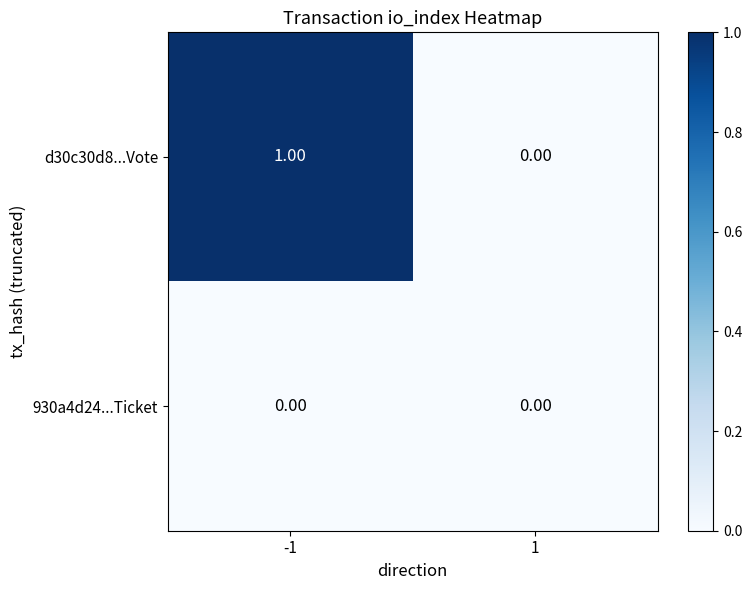

Which series has the largest total across all categories?

d30c30d8...Vote